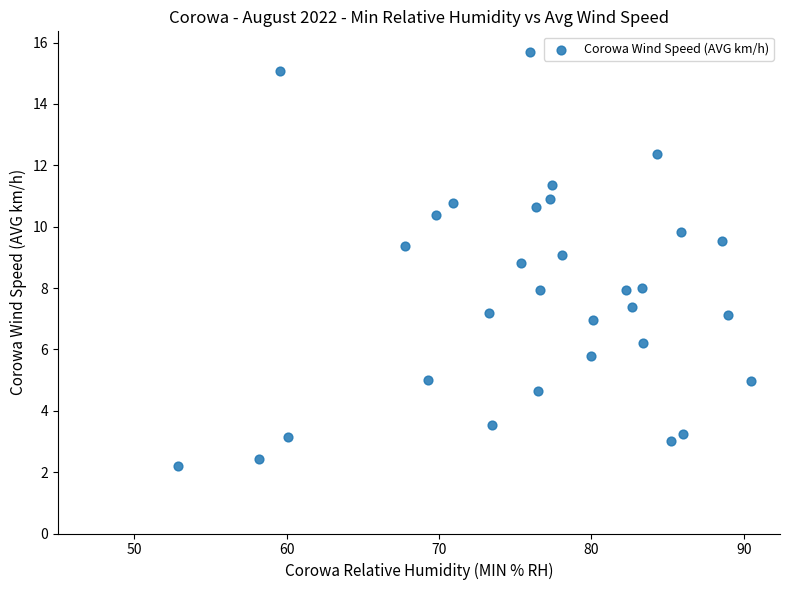

What is the range of Y values (max minus min)?

13.5